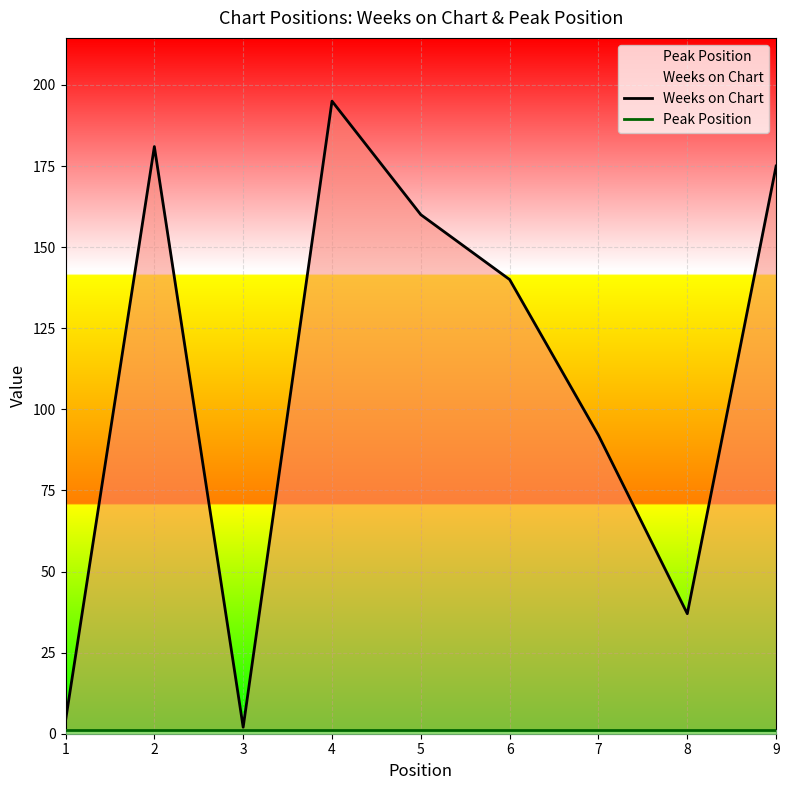

Where is Peak Position nearest to the value 1?

1